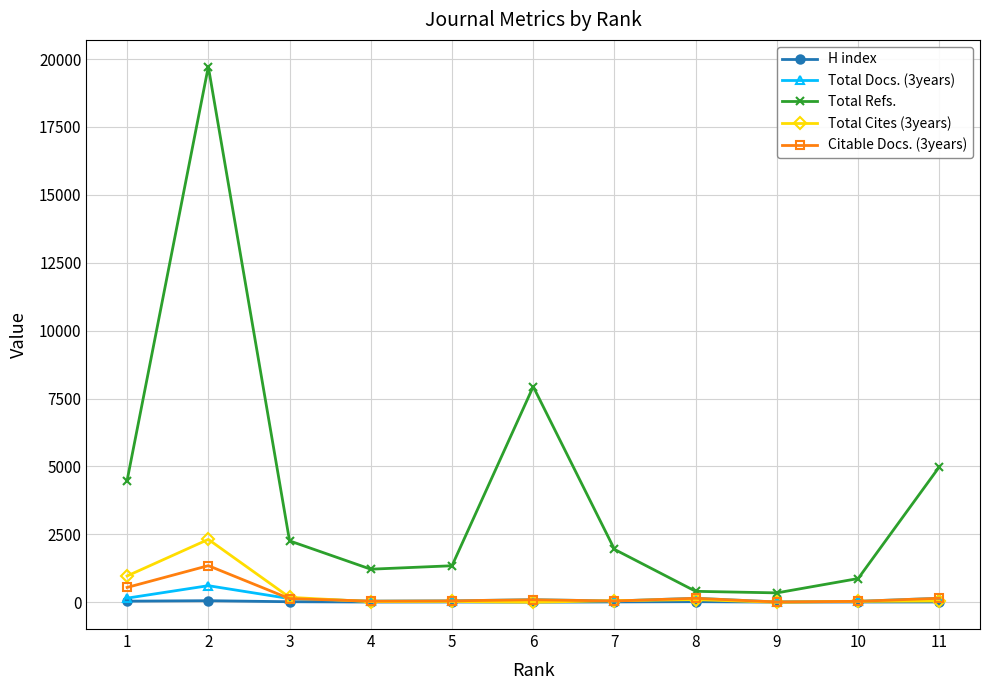

Where does the Total Docs. (3years) series first go above 95?

1